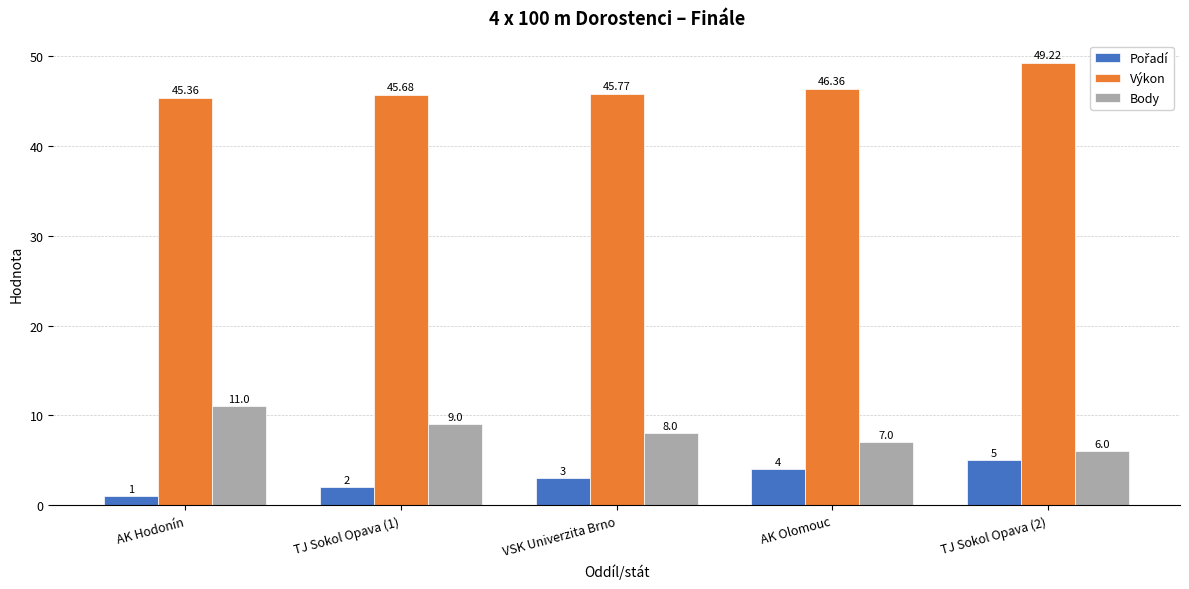

Which series has the widest spread of values?

Body